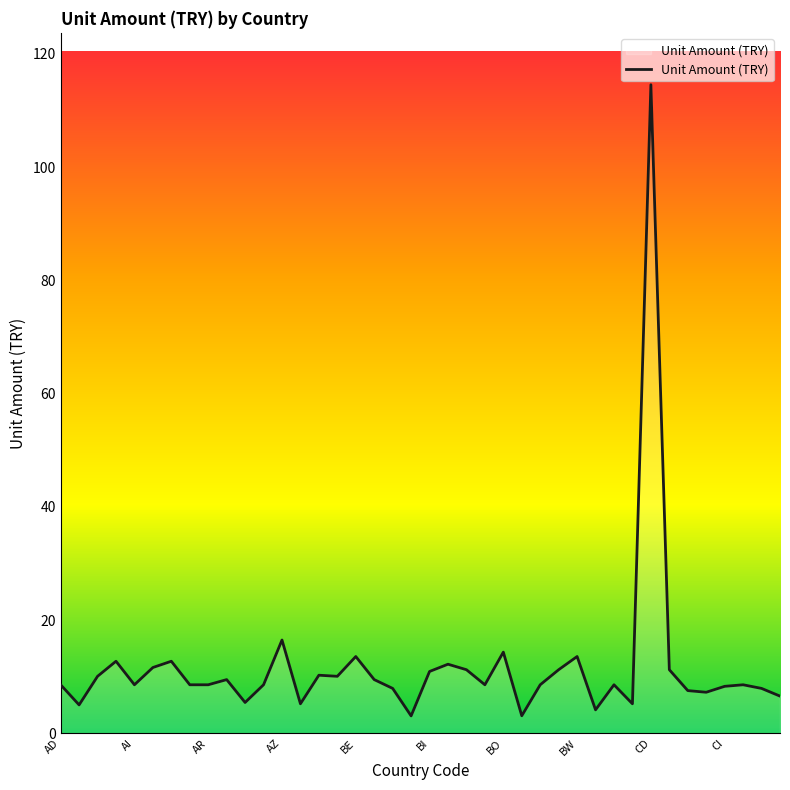

What is the difference between the maximum and minimum values?

111.5